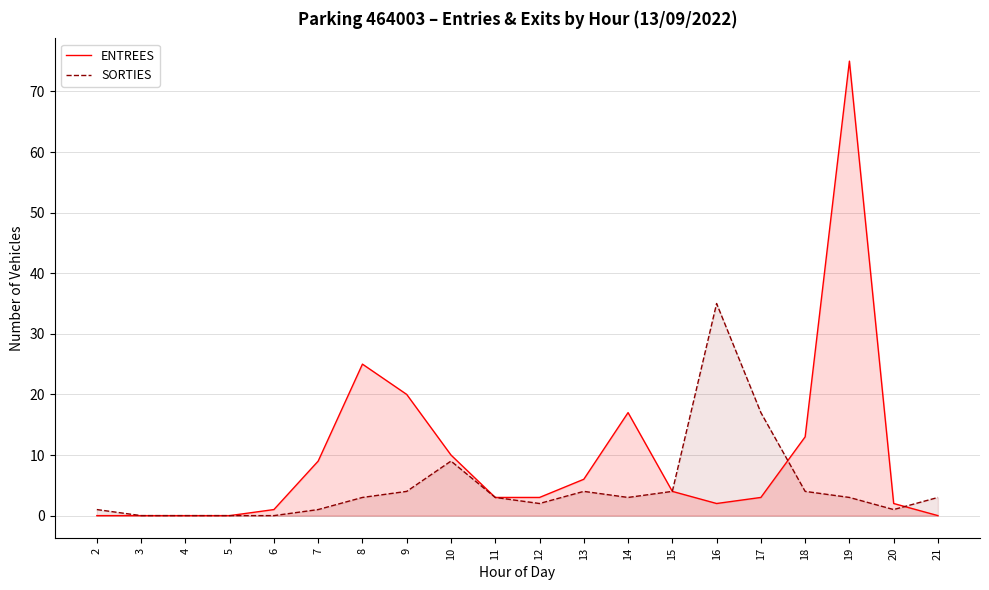

Which has a higher value, 11 or 9?

9